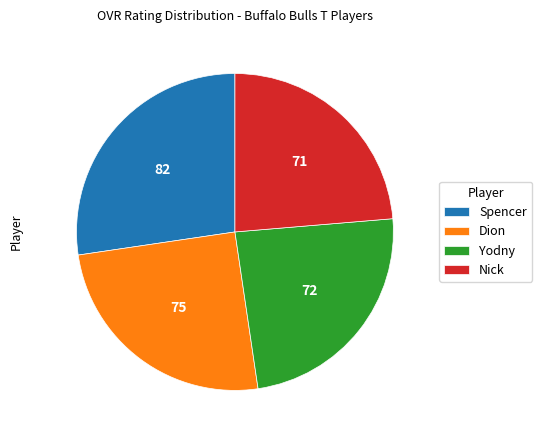

Approximately how many times larger is the value at Spencer compared to Dion?

1.1